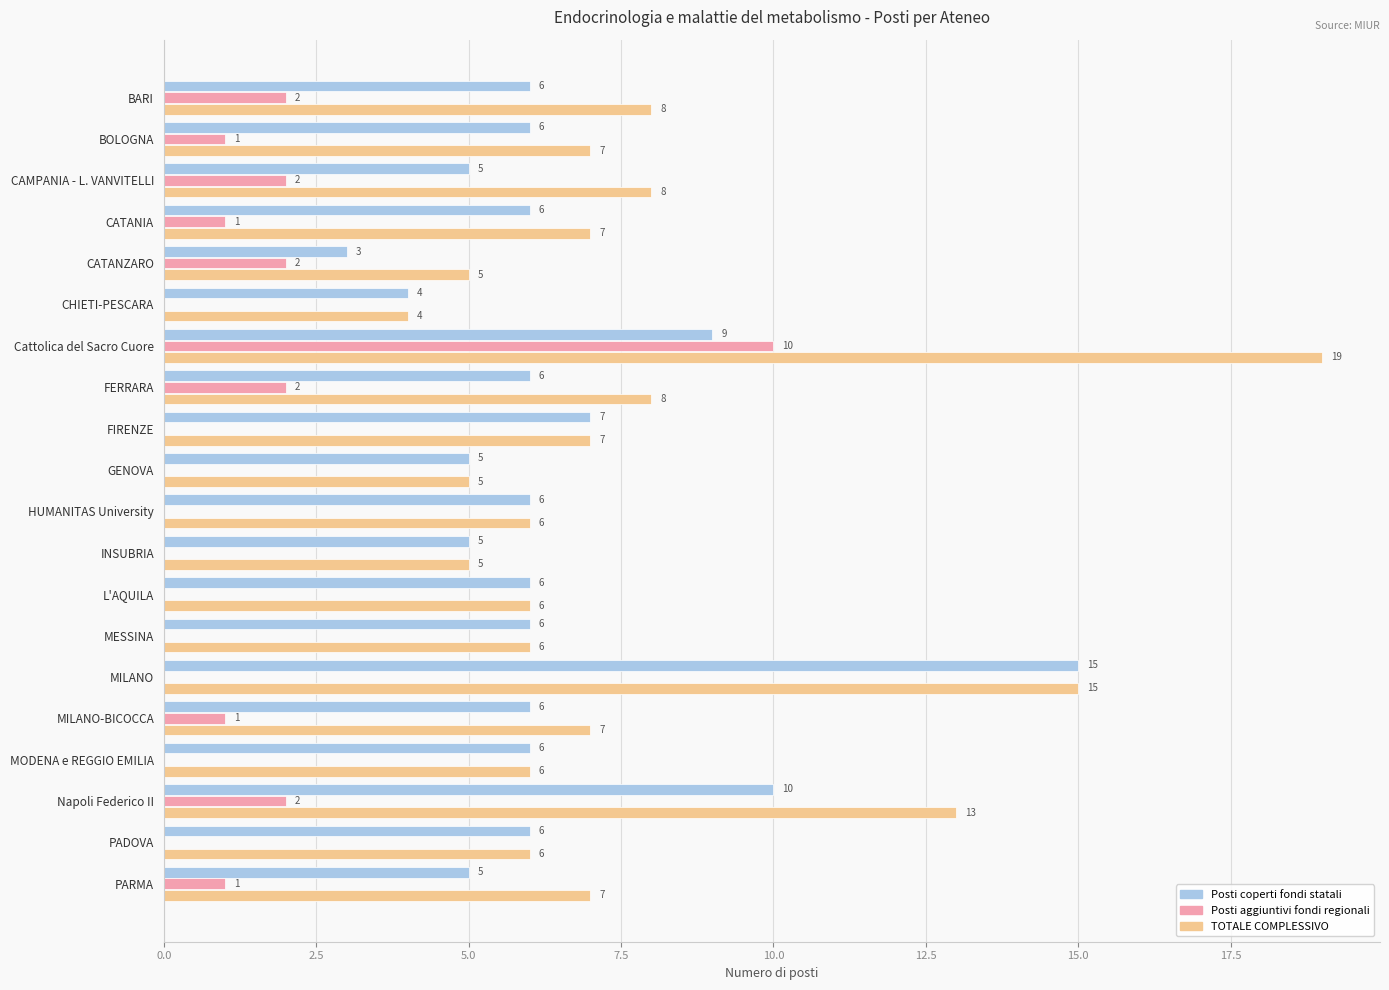

What is the greatest value displayed?

19